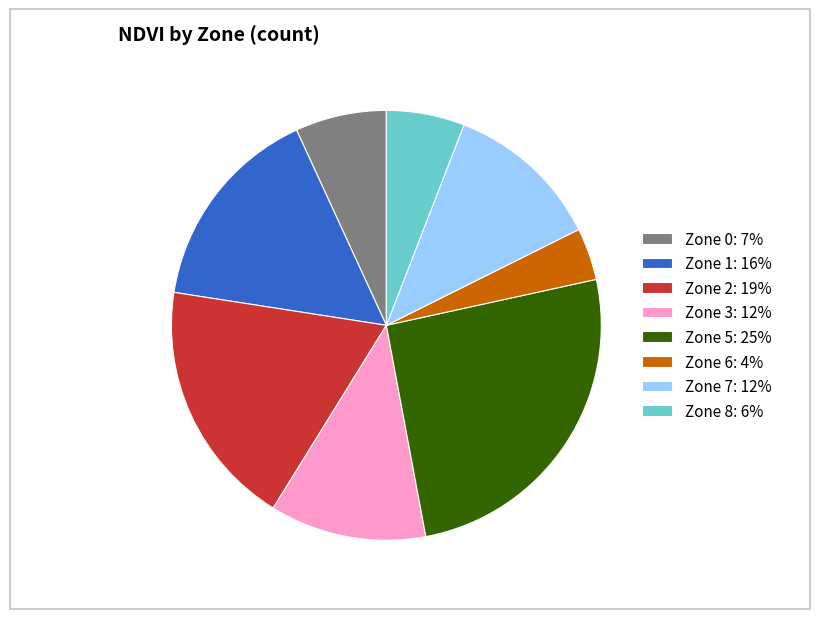

Which slice is the largest?

Zone 5